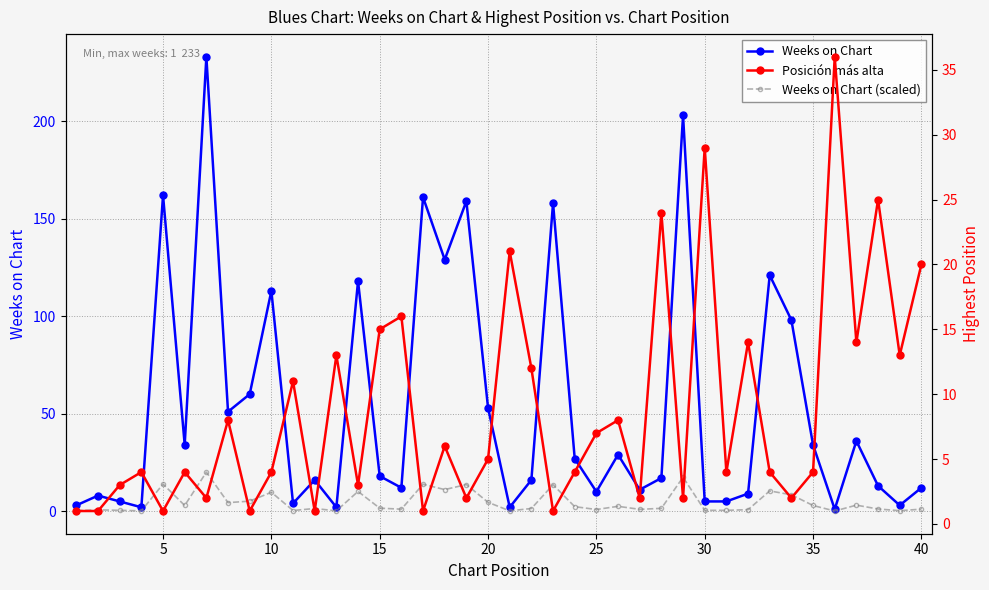

True or false: Weeks on Chart (scaled) has more than 0 interior local peaks.

True